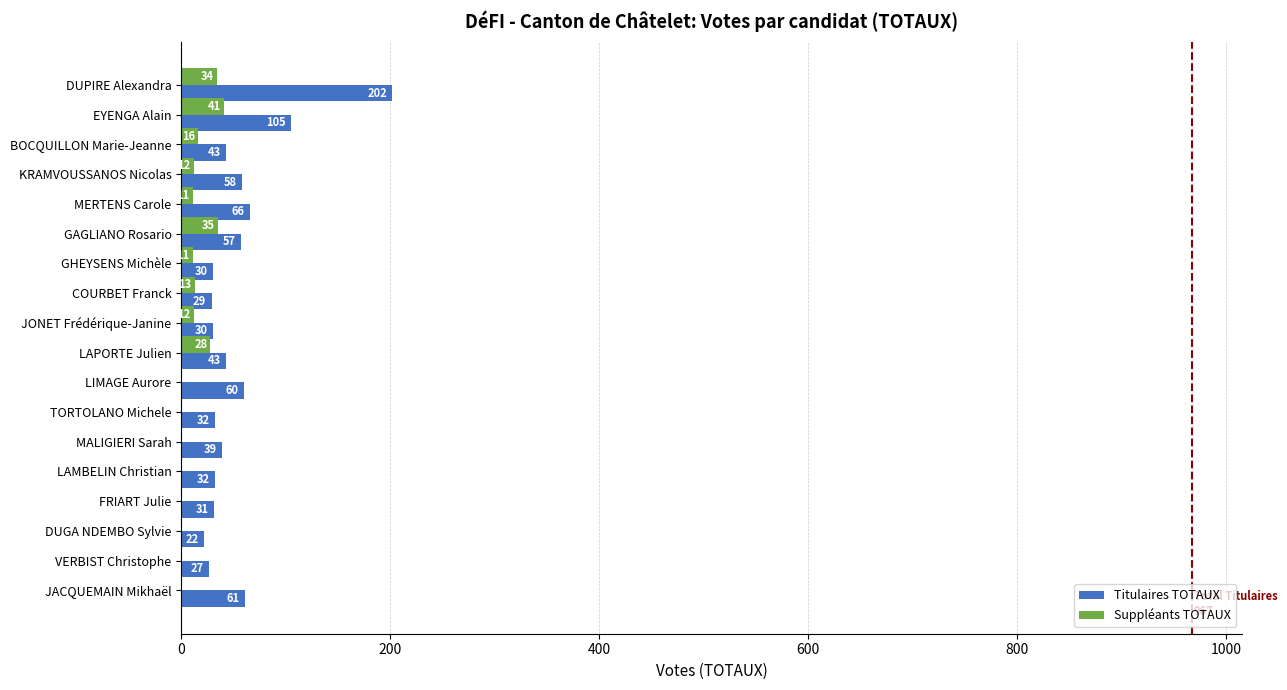

What is the total value across all series at LAMBELIN Christian?

32